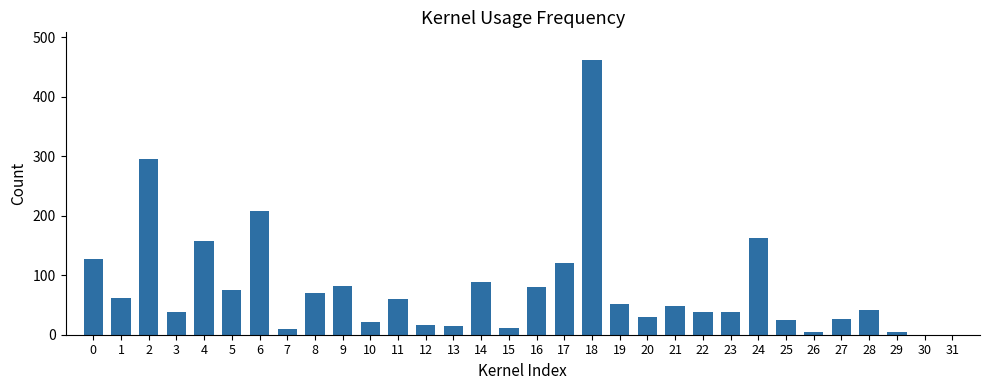

The chart shows a value of 208 at 6. True or false?

True